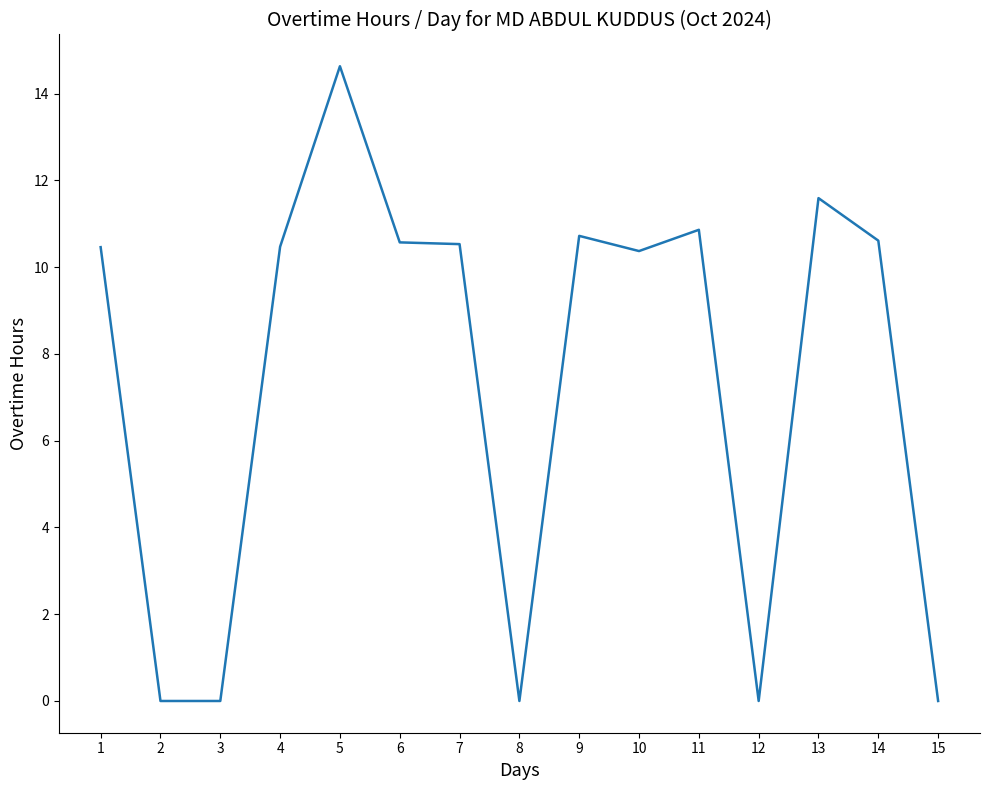

What is the difference between the second highest and minimum values?

11.6